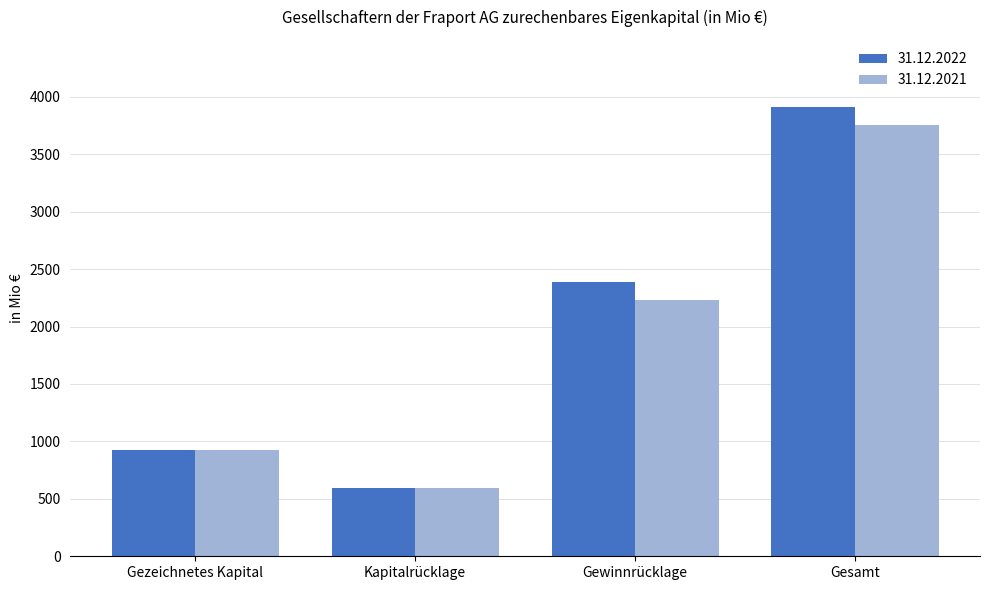

Reading left to right, what are all the values shown in this chart?

31.12.2022: 923.9	598.5	2387.0	3909.4
31.12.2021: 923.9	598.5	2230.7	3753.1